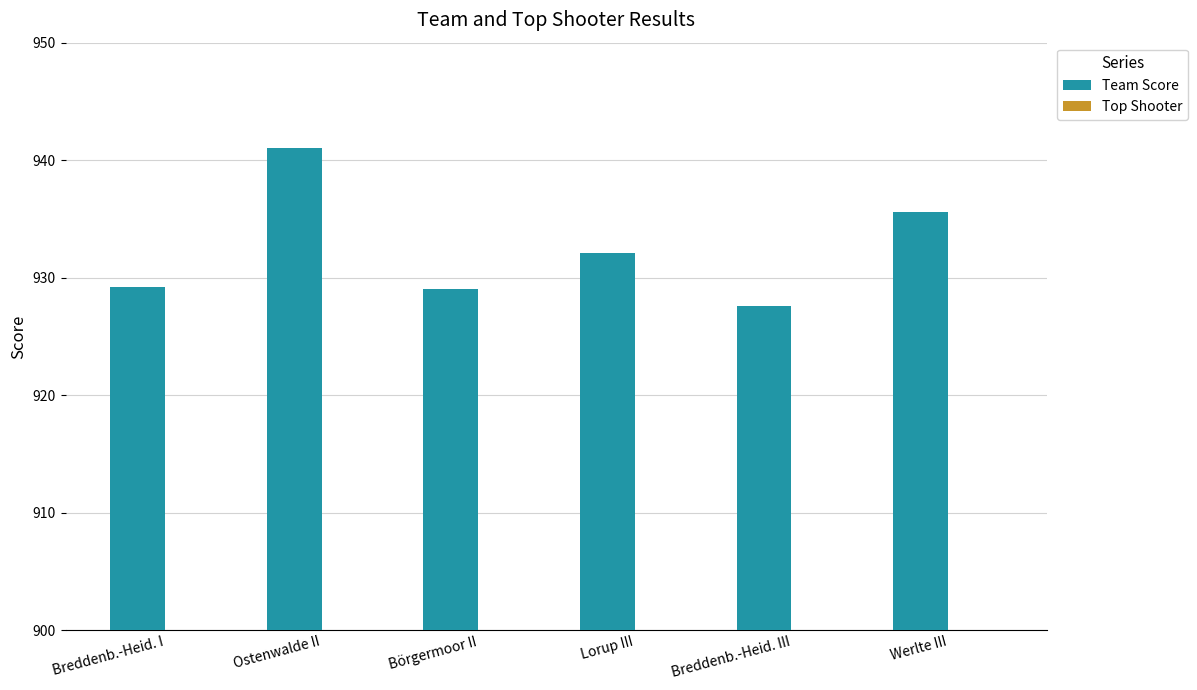

At which category is the sum across all series the highest?

Ostenwalde II